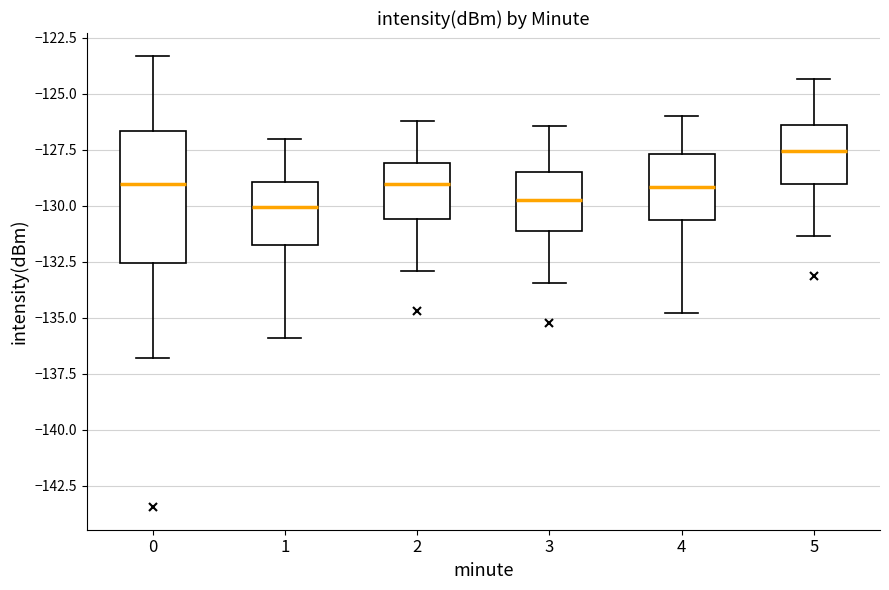

Where does the lower whisker of the box at x = 5 end on the y-axis? The values are not printed on the chart, so give them approximately, as read against the axis.

-131.5